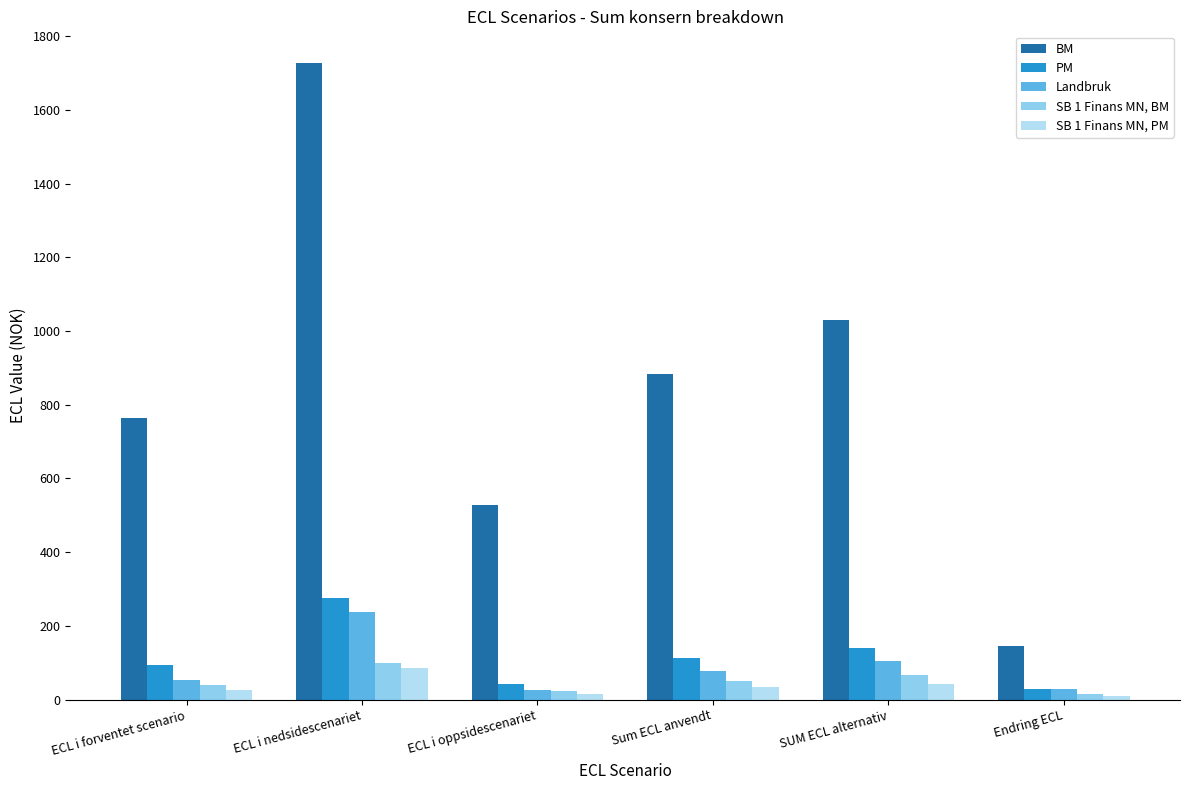

Is it true that BM equals 645 at SUM ECL alternativ?

False